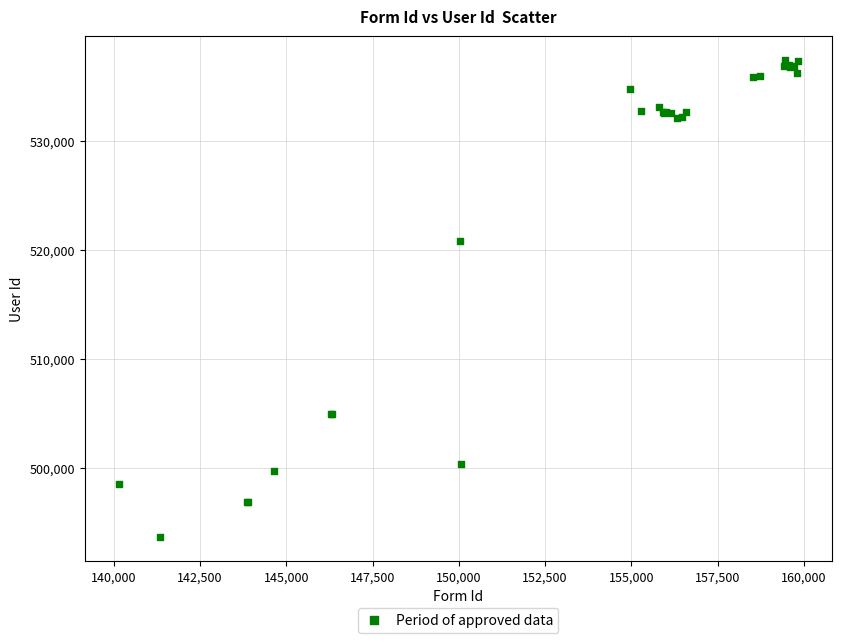

What Y value in the scatter plot is closest to 515520?

520789